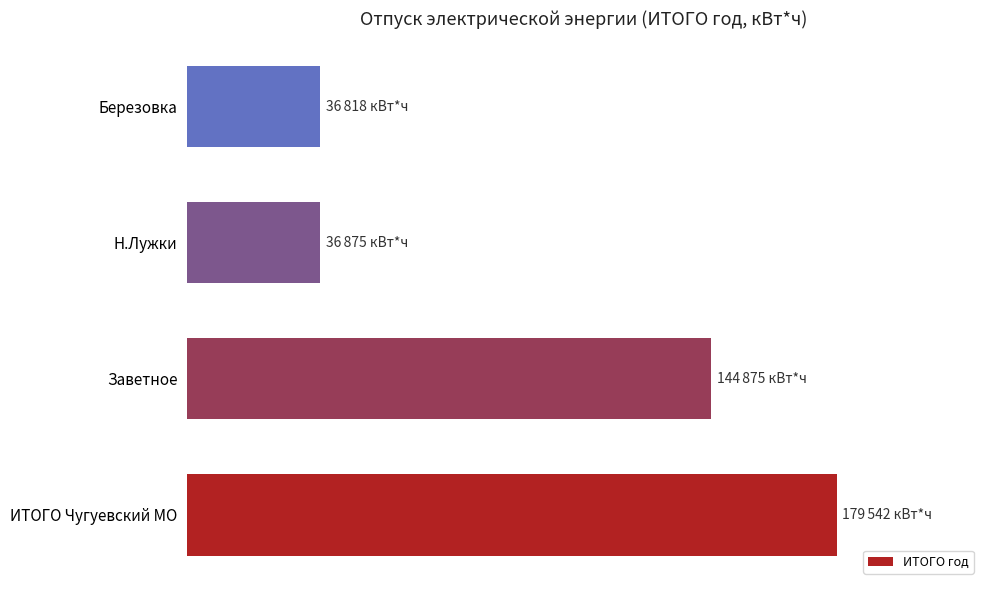

Are the bars horizontal?

Yes